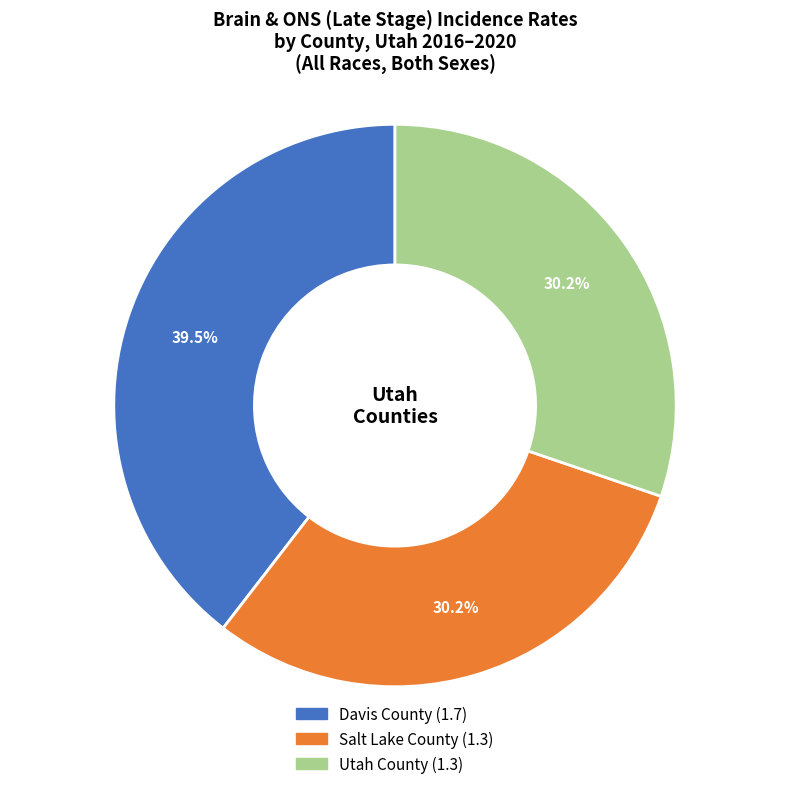

Do Utah County and Salt Lake County together represent more than half of the pie?

Yes